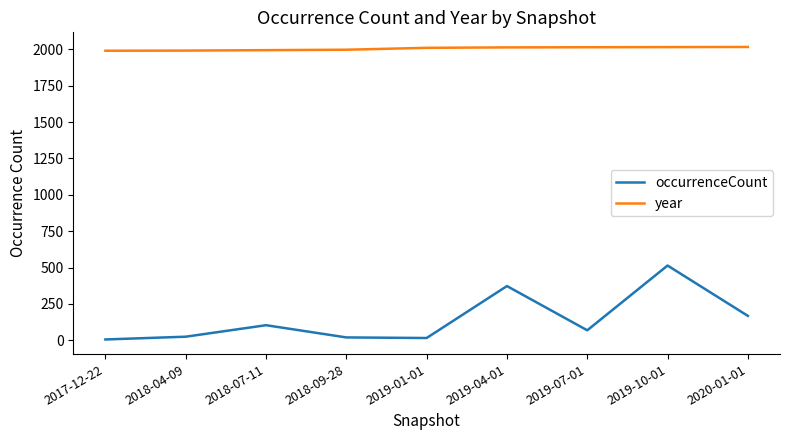

At which label does occurrenceCount reach its peak?

2019-10-01